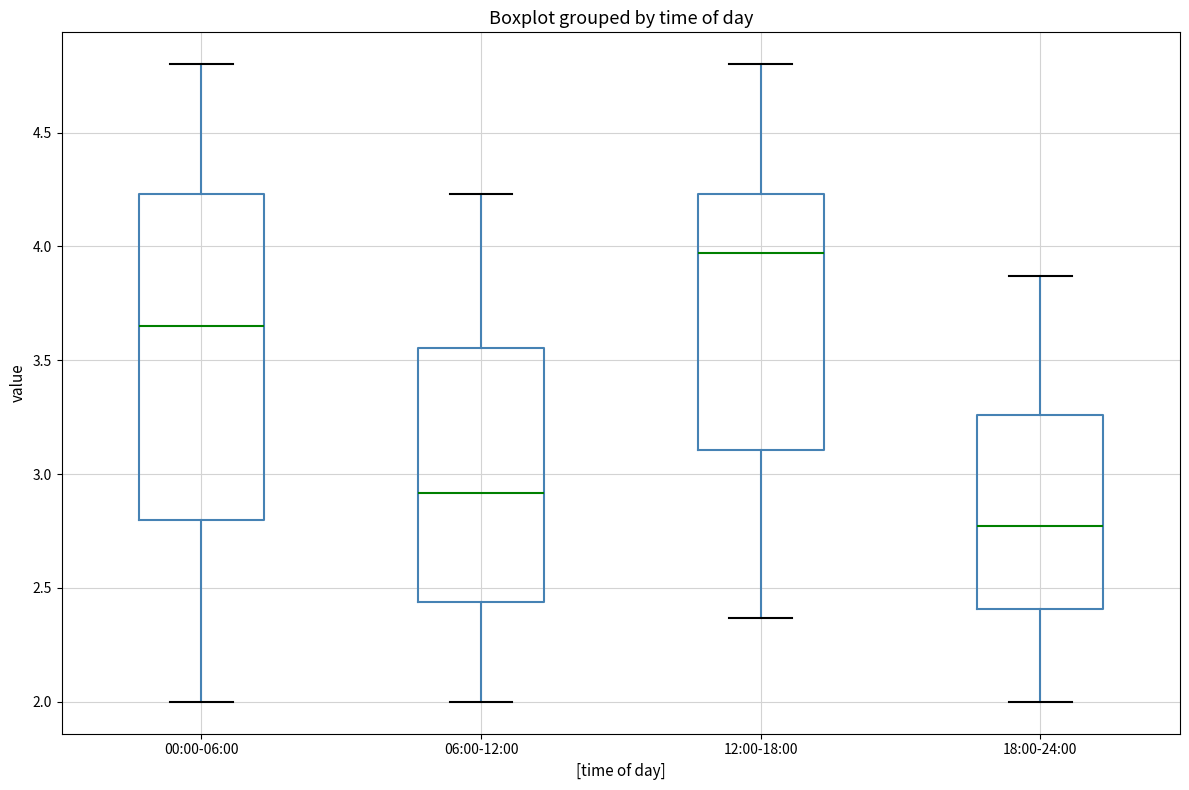

Which box has the lowest median line?

18:00-24:00